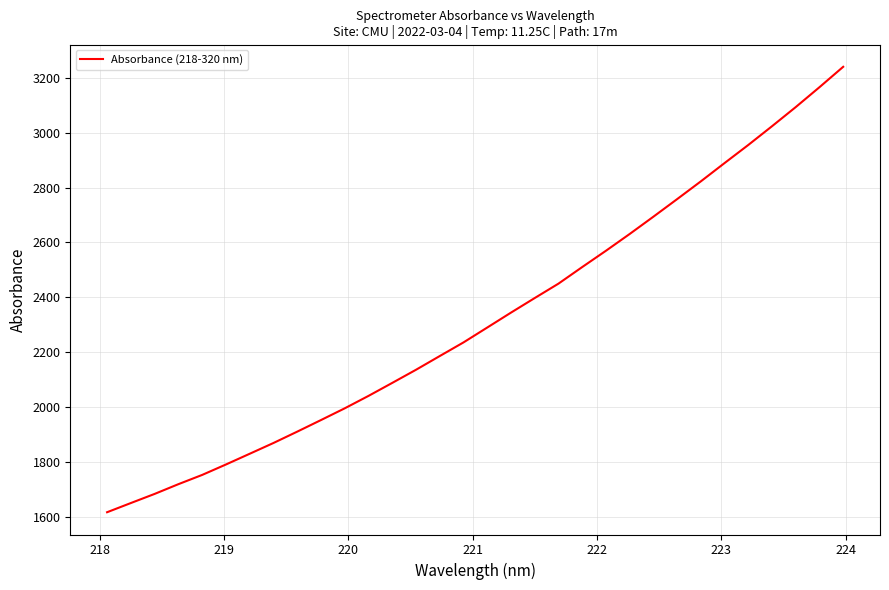

What is the difference between the maximum and minimum values?

1622.4